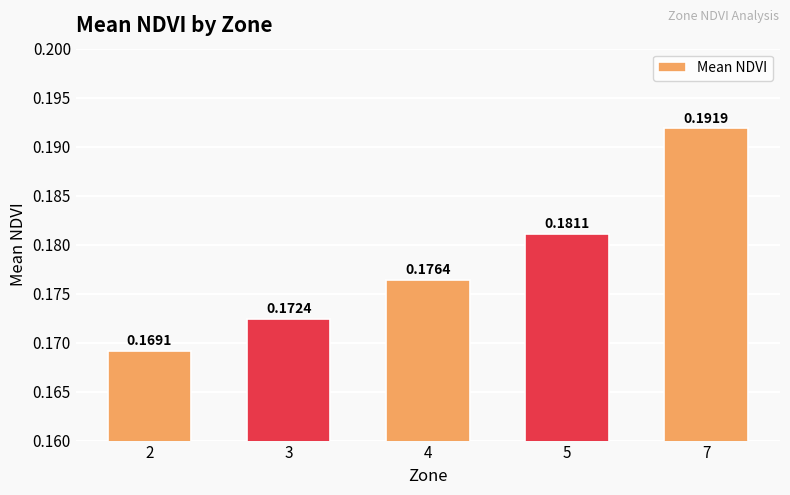

Which has a higher value, 2 or 3?

3